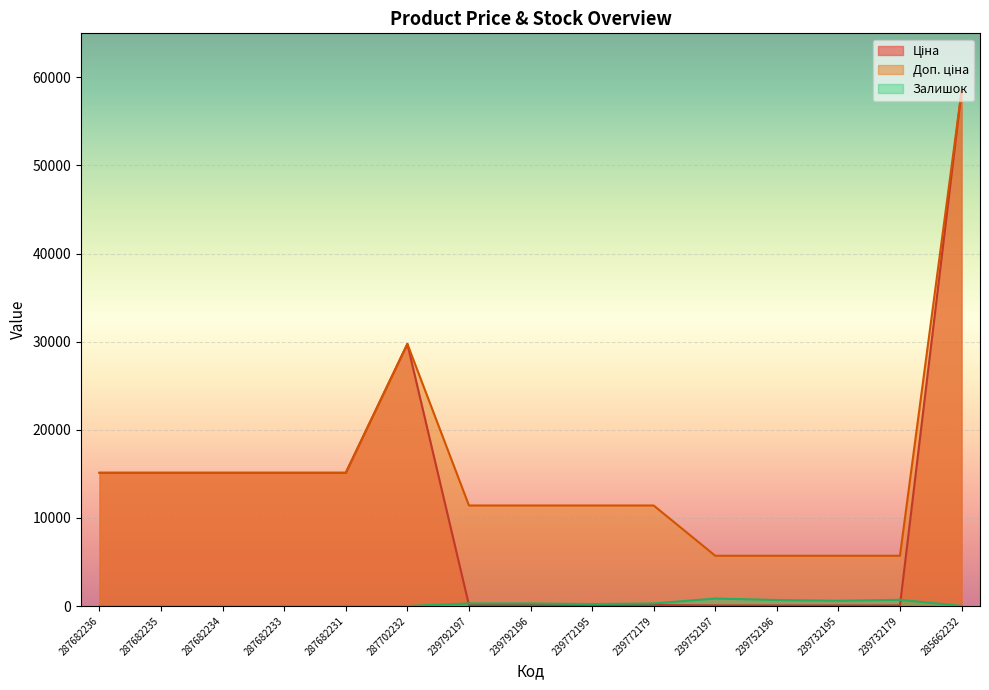

Which category has the lowest value in the Ціна series?

239752197